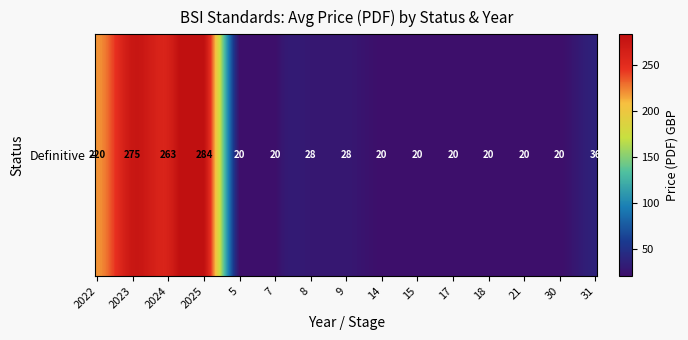

Reading left to right, extract all data points from this chart.

2022=220	2023=275	2024=263	2025=284	5=20	7=20	8=28	9=28	14=20	15=20	17=20	18=20	21=20	30=20	31=36